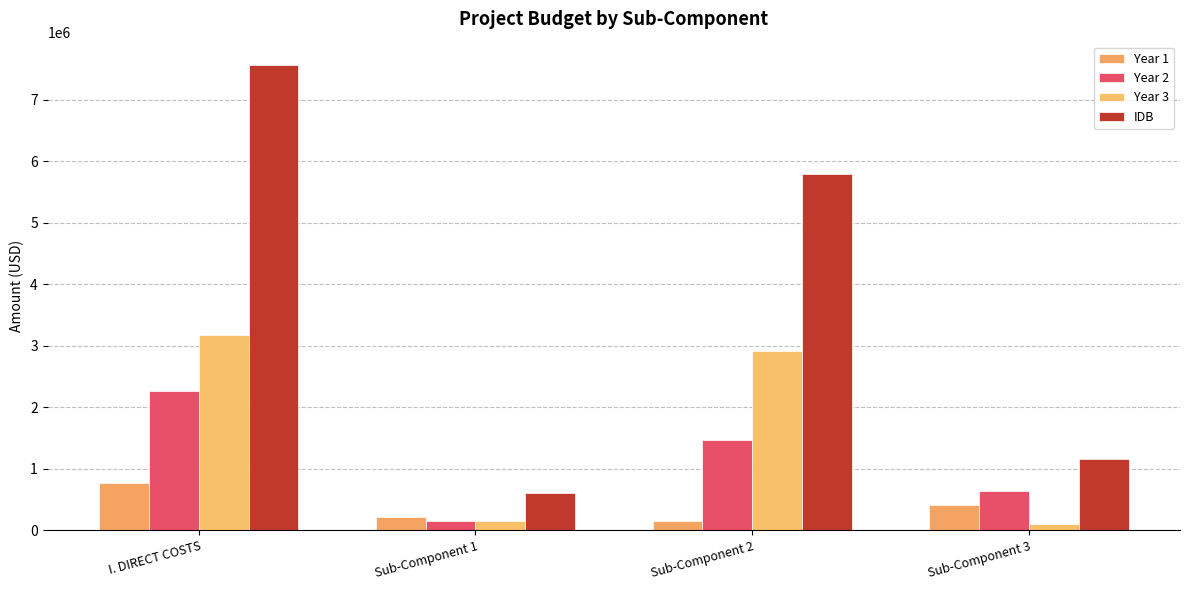

What is the value of the Year 3 bar at the 2nd from the left?

155000